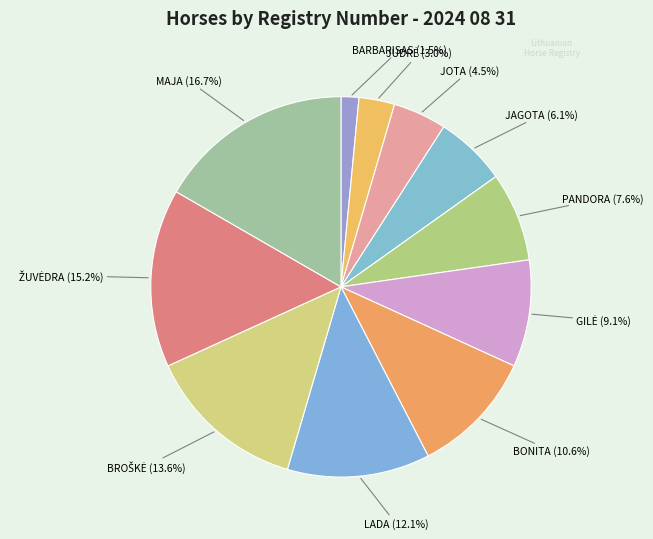

What percentage do BARBARISAS and PANDORA together represent?

9.1%